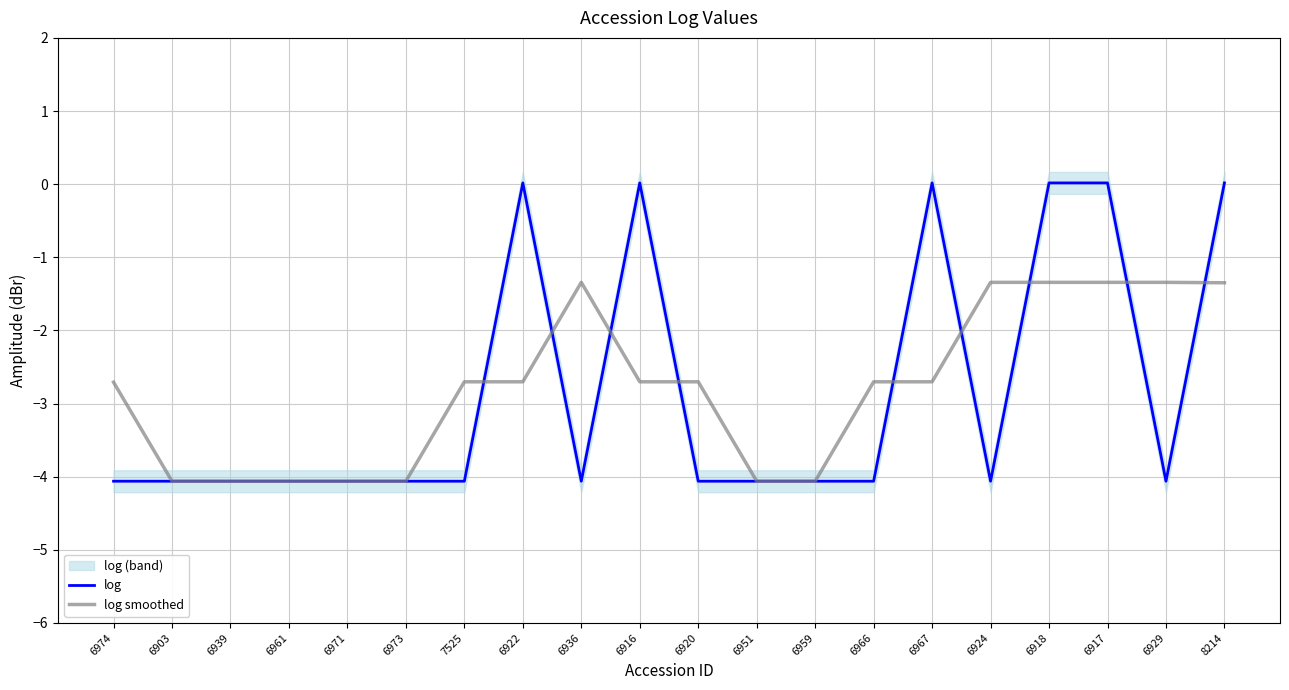

What are all the series names shown in the legend?

log, log smoothed